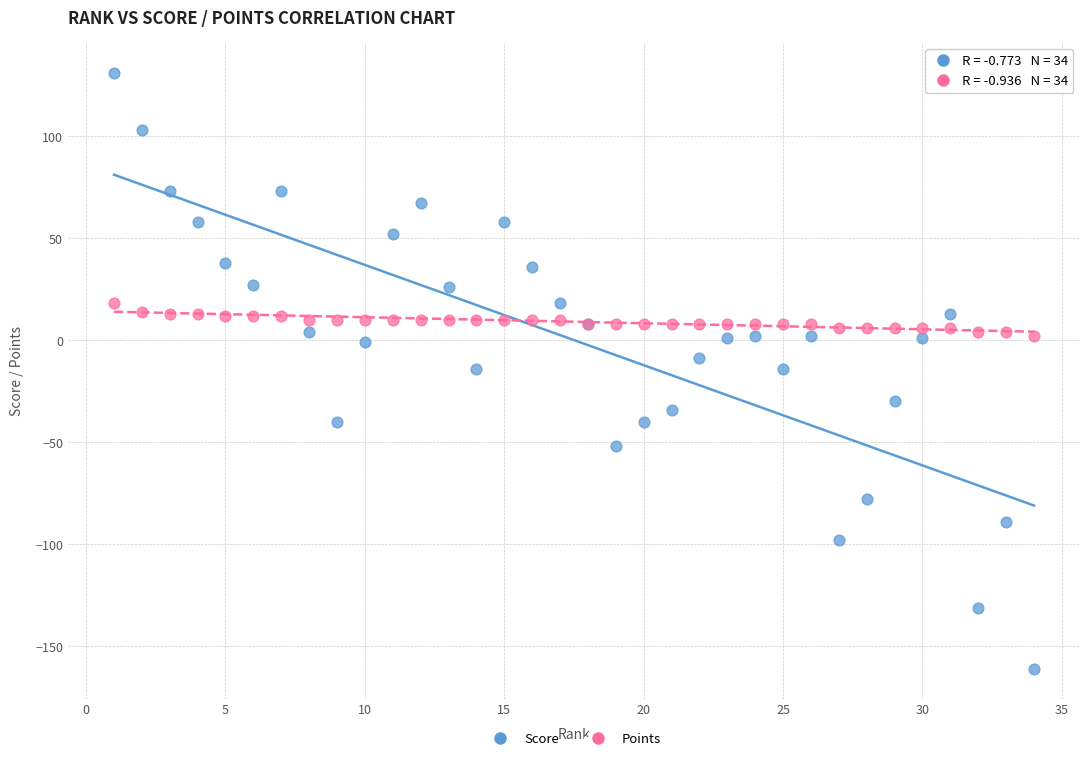

Which series has the widest spread of Y values?

Score